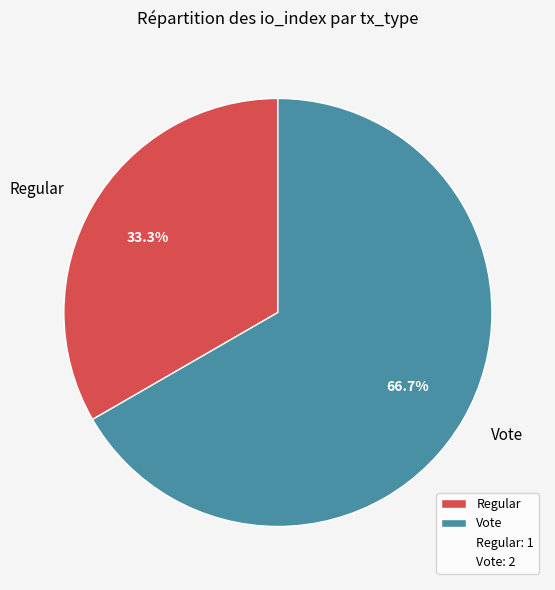

To the nearest percent, what is the difference between the Regular and Vote slice percentages?

33%